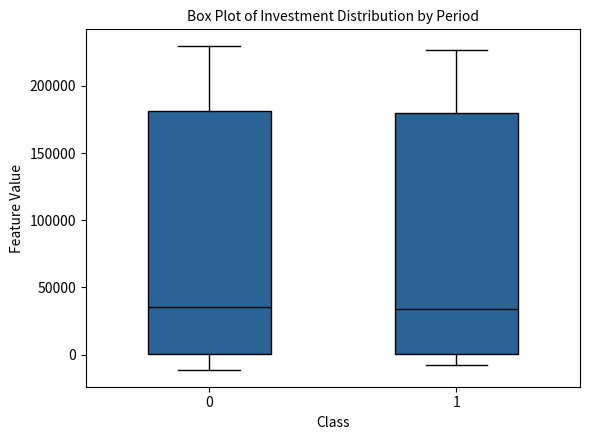

Reading left to right, transcribe this box plot: for each box, give where its median line is, the range the box spans, and where its two whiskers end, as read against the y-axis. The values are not printed on the chart, so give them approximately, as read against the axis.

0: median 35000, box 0 to 180000, whiskers -10000 to 230000
1: median 35000, box 0 to 180000, whiskers -10000 to 225000